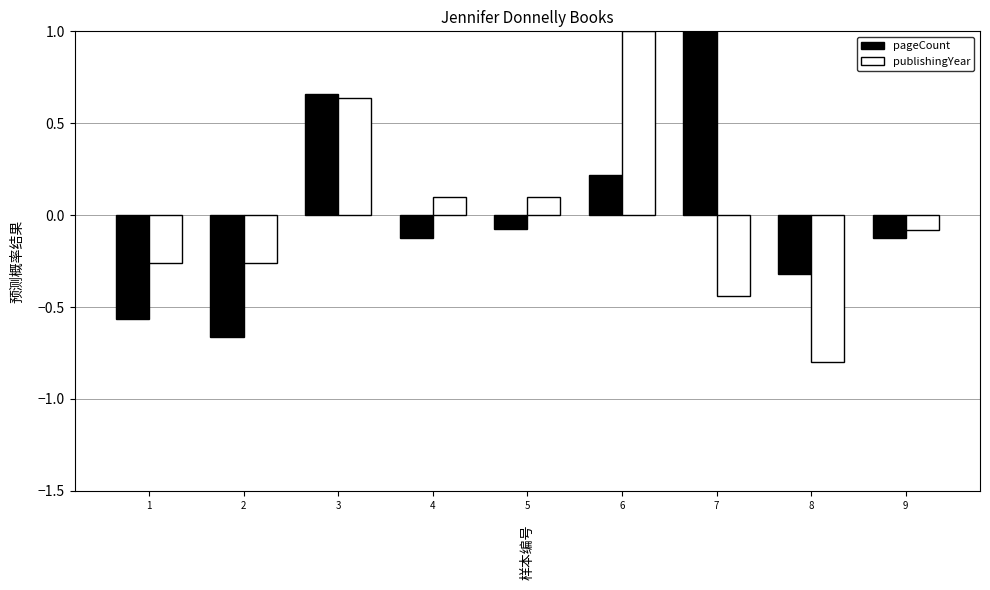

What is the greatest value displayed?

1.0